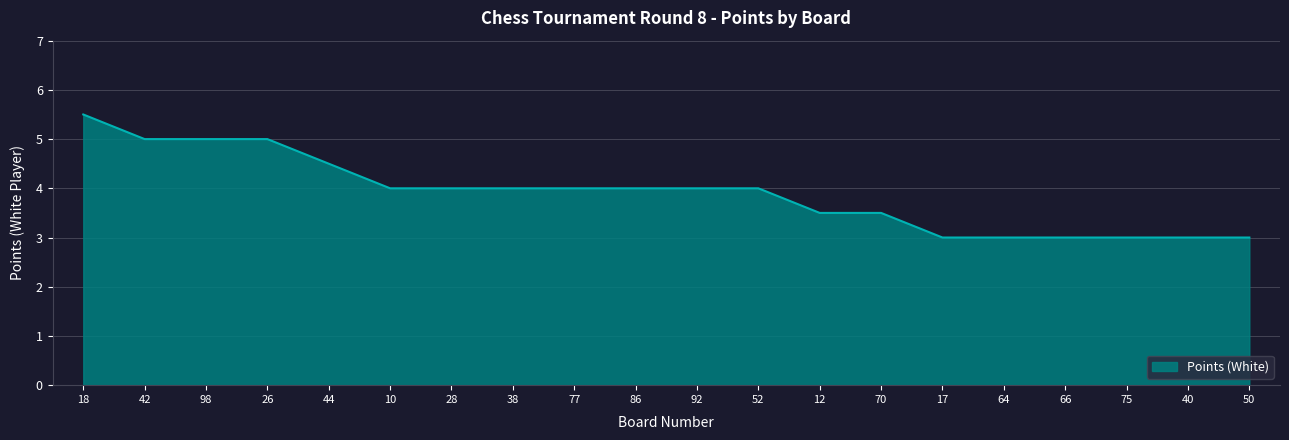

How many values are between 3 and 4?

15